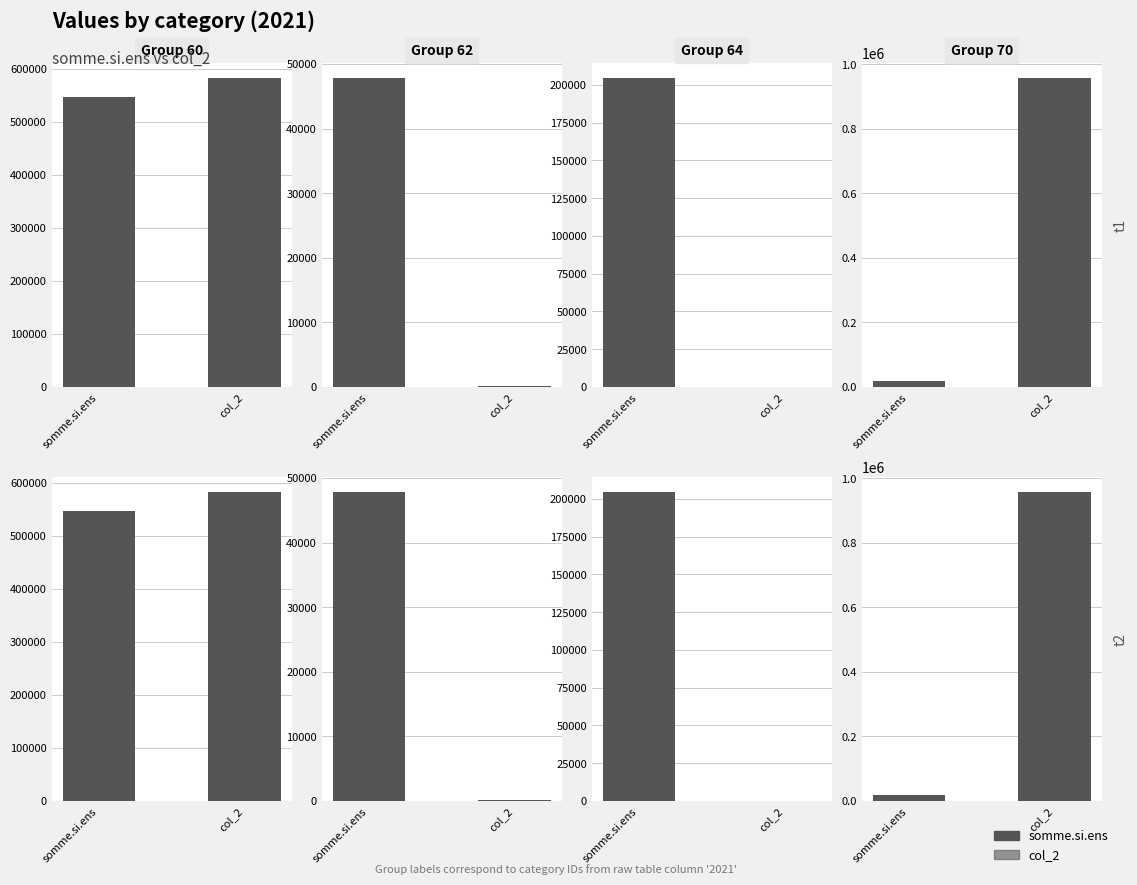

The col_2 series shows 581905.8 at col_2. True or false?

True